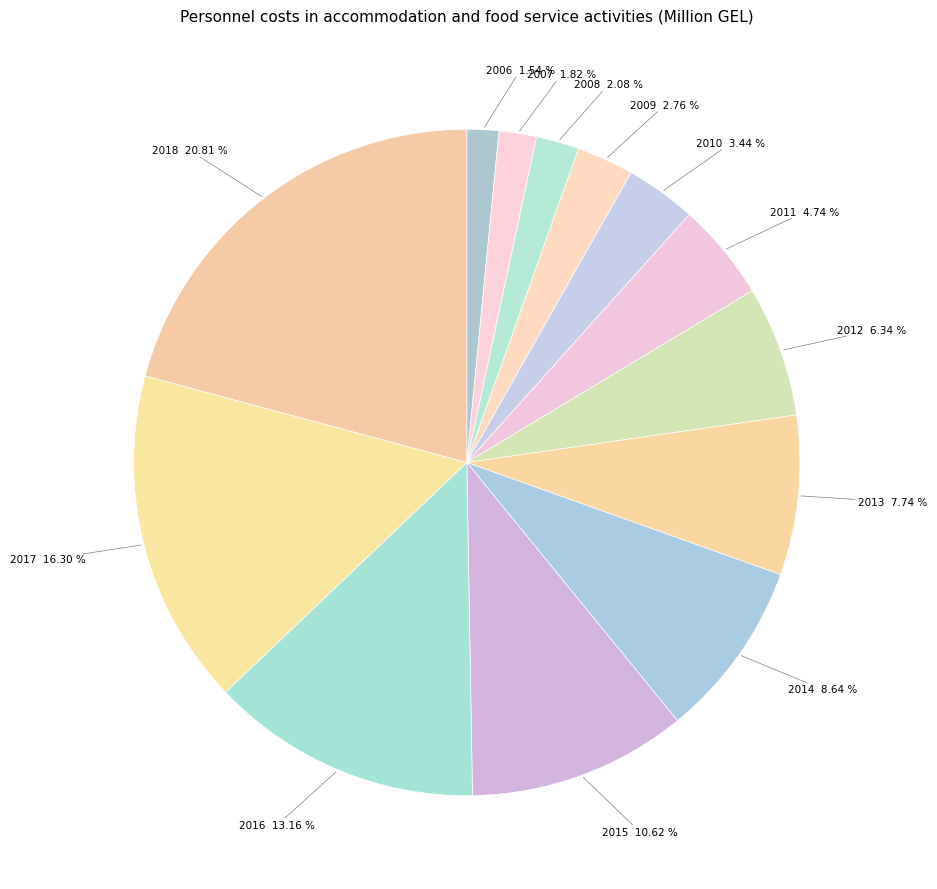

How many segments does this pie chart have?

13